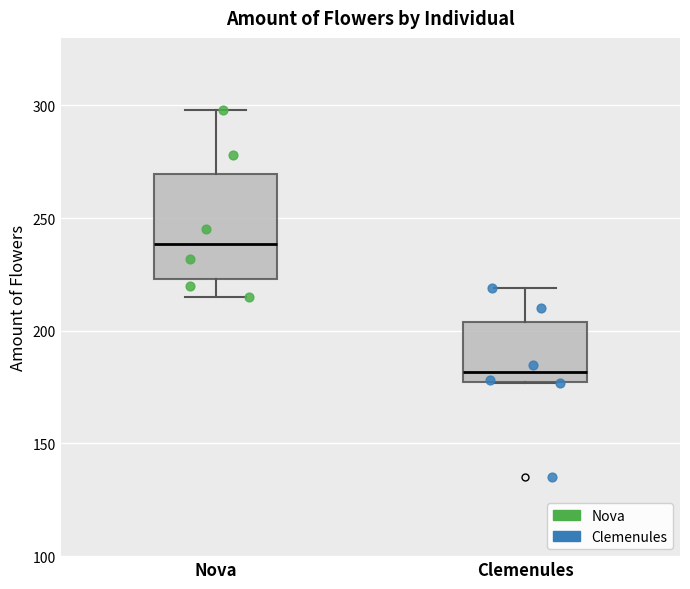

Where does the upper whisker of the box for Nova end on the y-axis? The values are not printed on the chart, so give them approximately, as read against the axis.

300